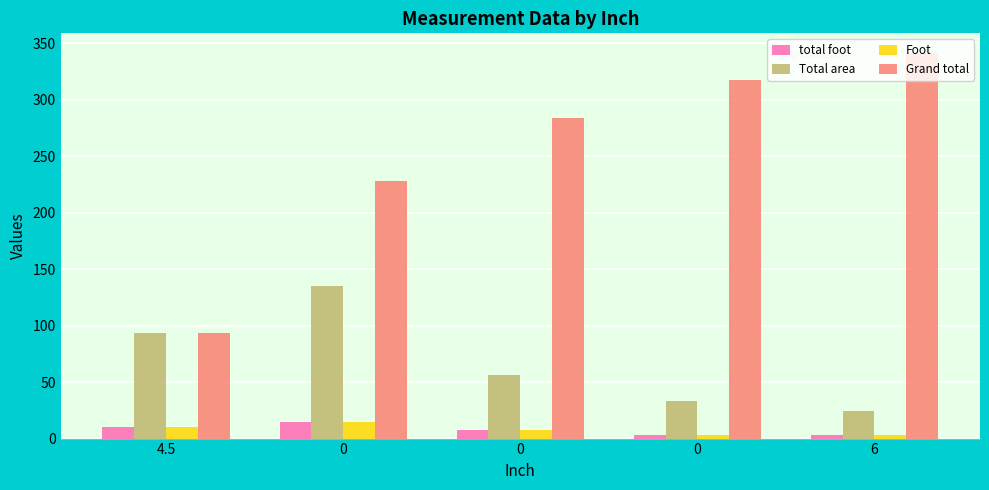

What is the difference between the second highest and minimum values in the Total area series?

68.9